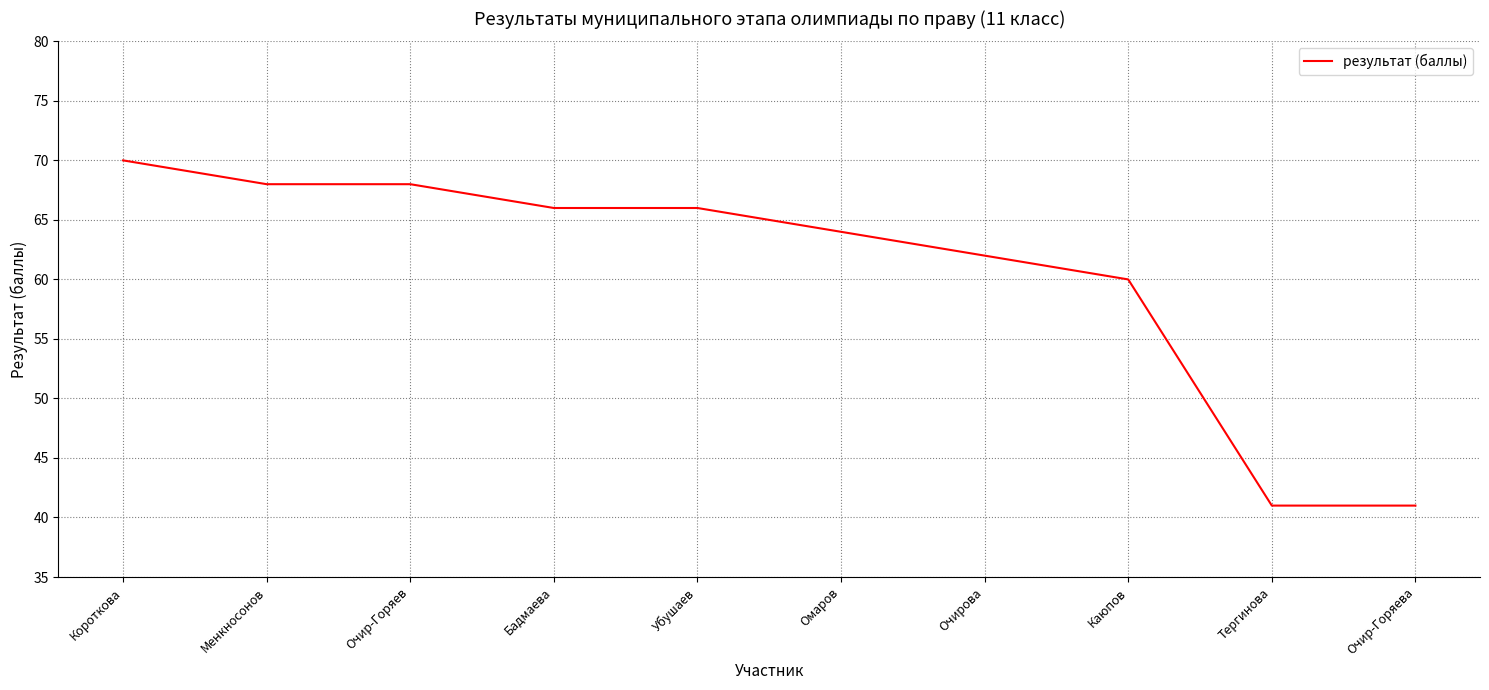

What is the change in value from Убушаев to Очирова?

-4